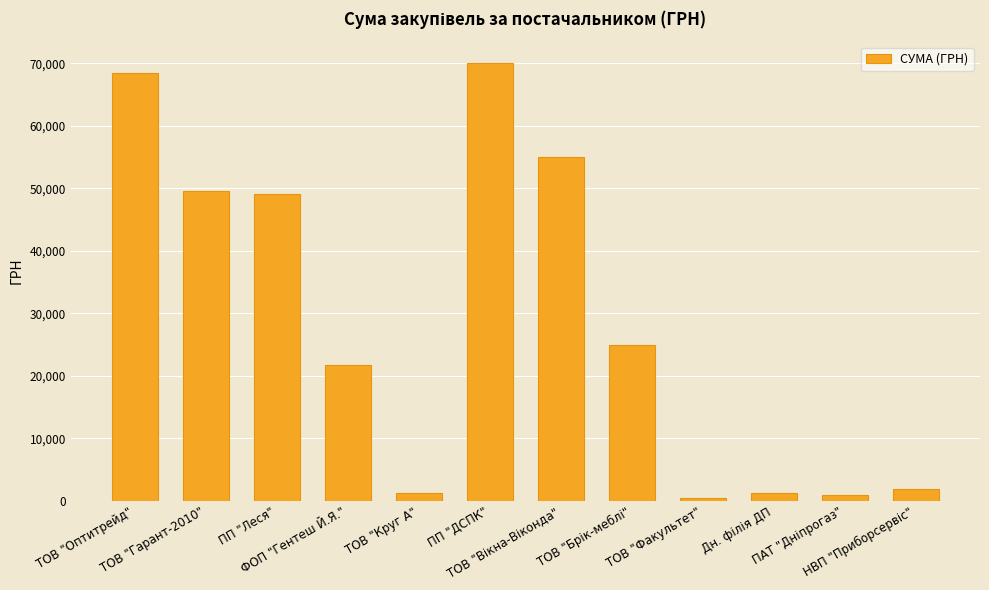

What is the smallest value displayed?

415.0